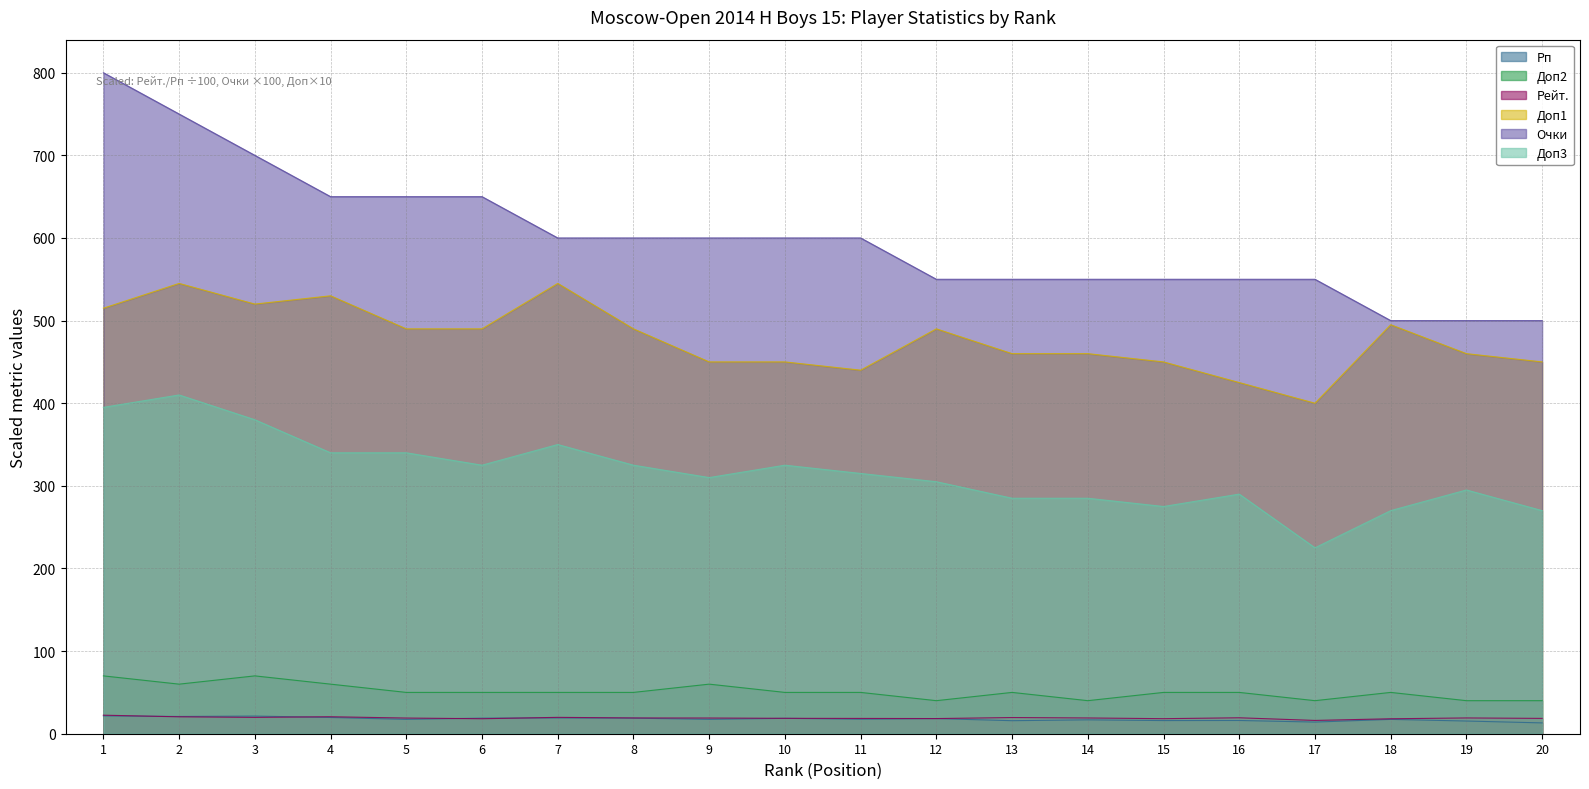

List the labels in order of Доп2 value, smallest first.

12, 14, 17, 19, 20, 5, 6, 7, 8, 10, 11, 13, 15, 16, 18, 2, 4, 9, 1, 3